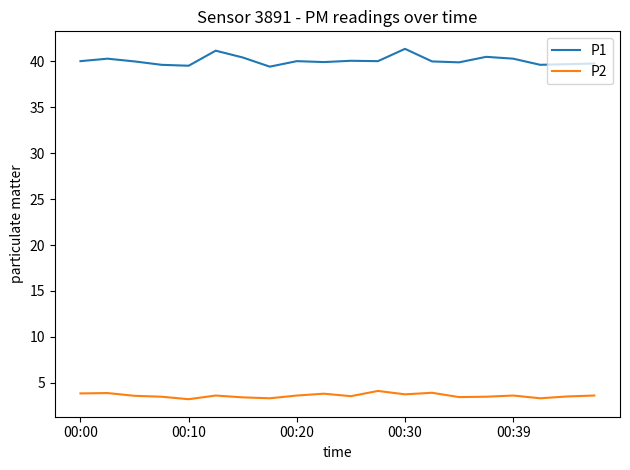

Which series has the largest total across all categories?

P1